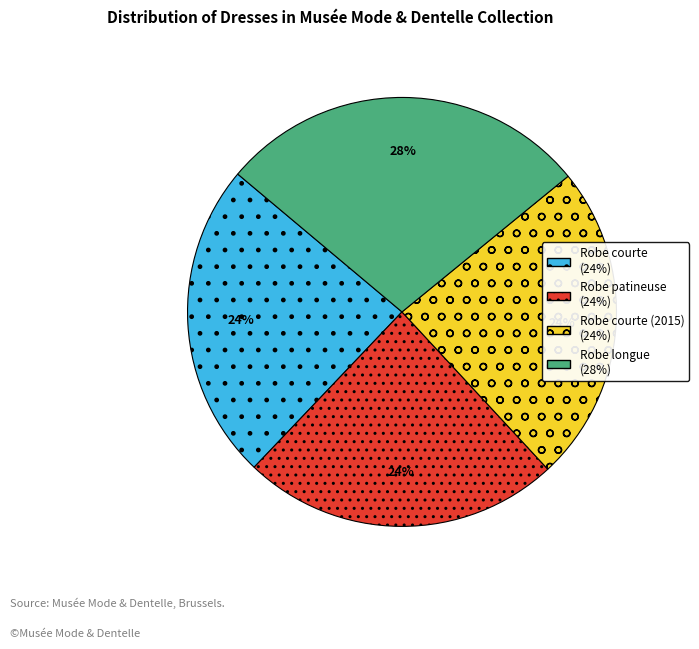

To the nearest percent, what is the average slice percentage?

25%